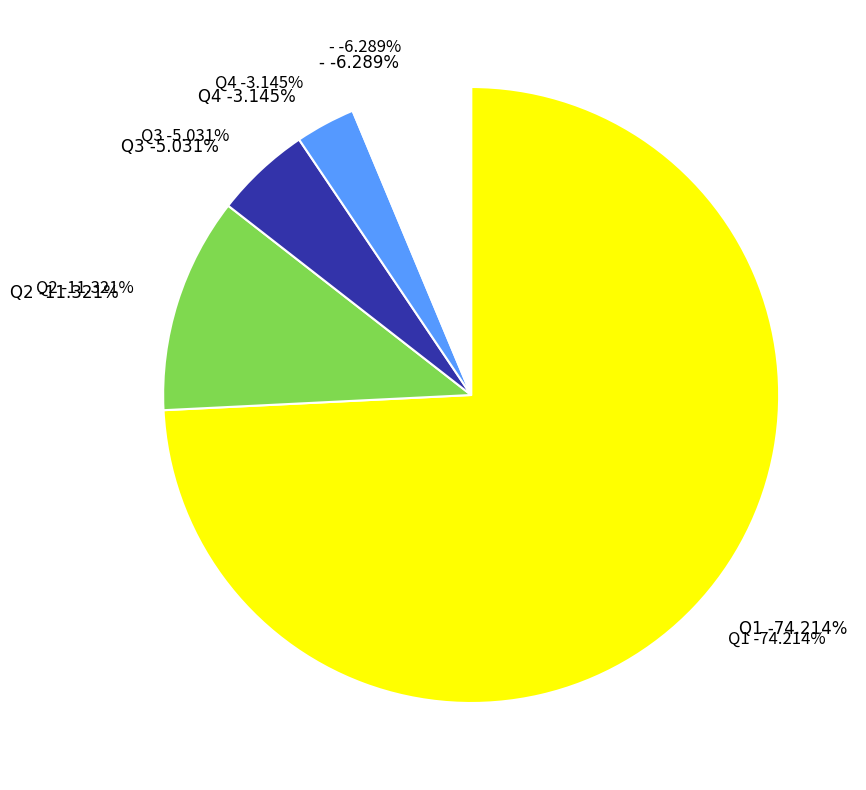

Rank the categories by value from highest to lowest.

Q1, Q2, -, Q3, Q4